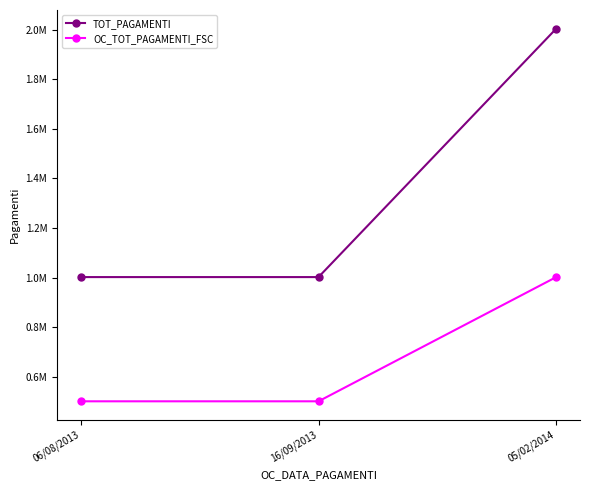

The OC_TOT_PAGAMENTI_FSC series shows 1477092.5 at 05/02/2014. True or false?

False